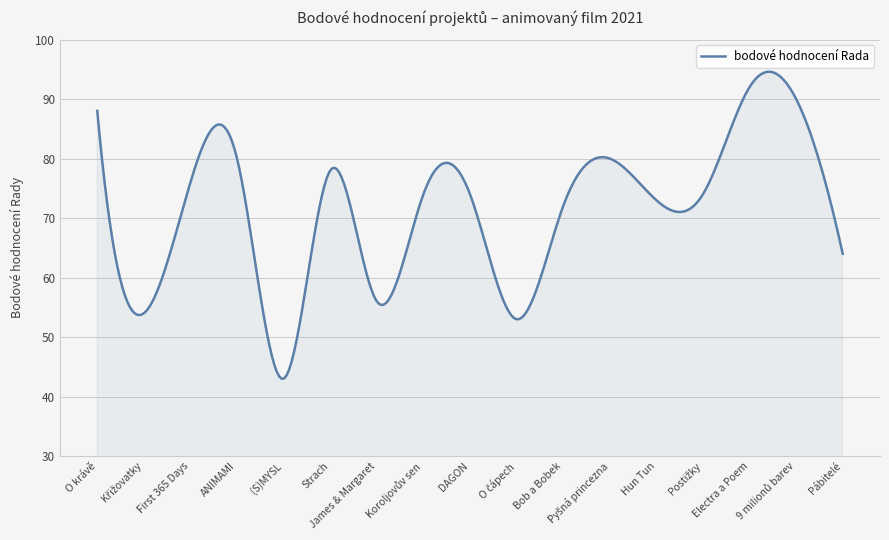

What is the sum of all values?

21394.7